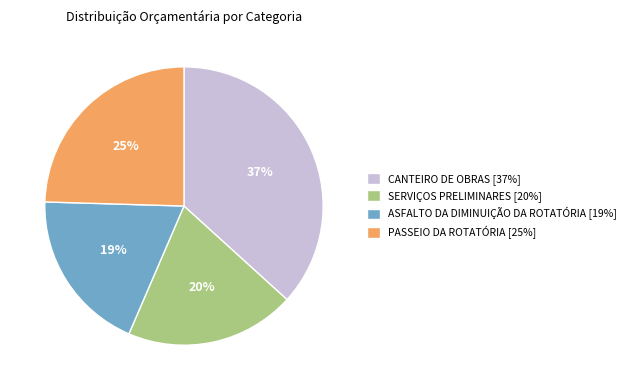

To the nearest percent, what is the average slice percentage?

25%